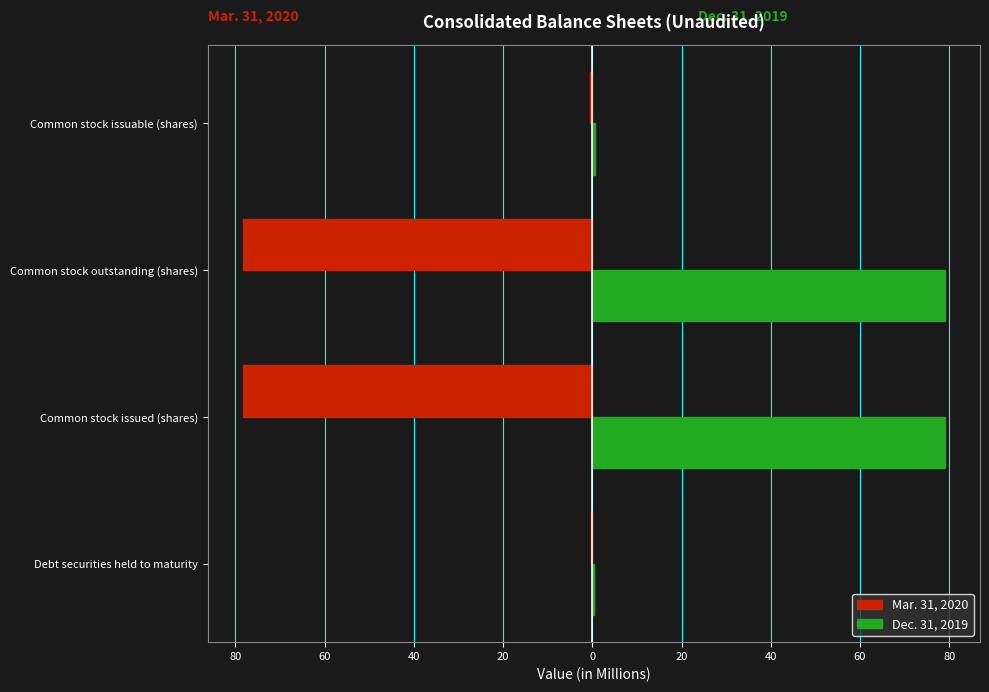

What is the average value of the Dec. 31, 2019 series?

39.7